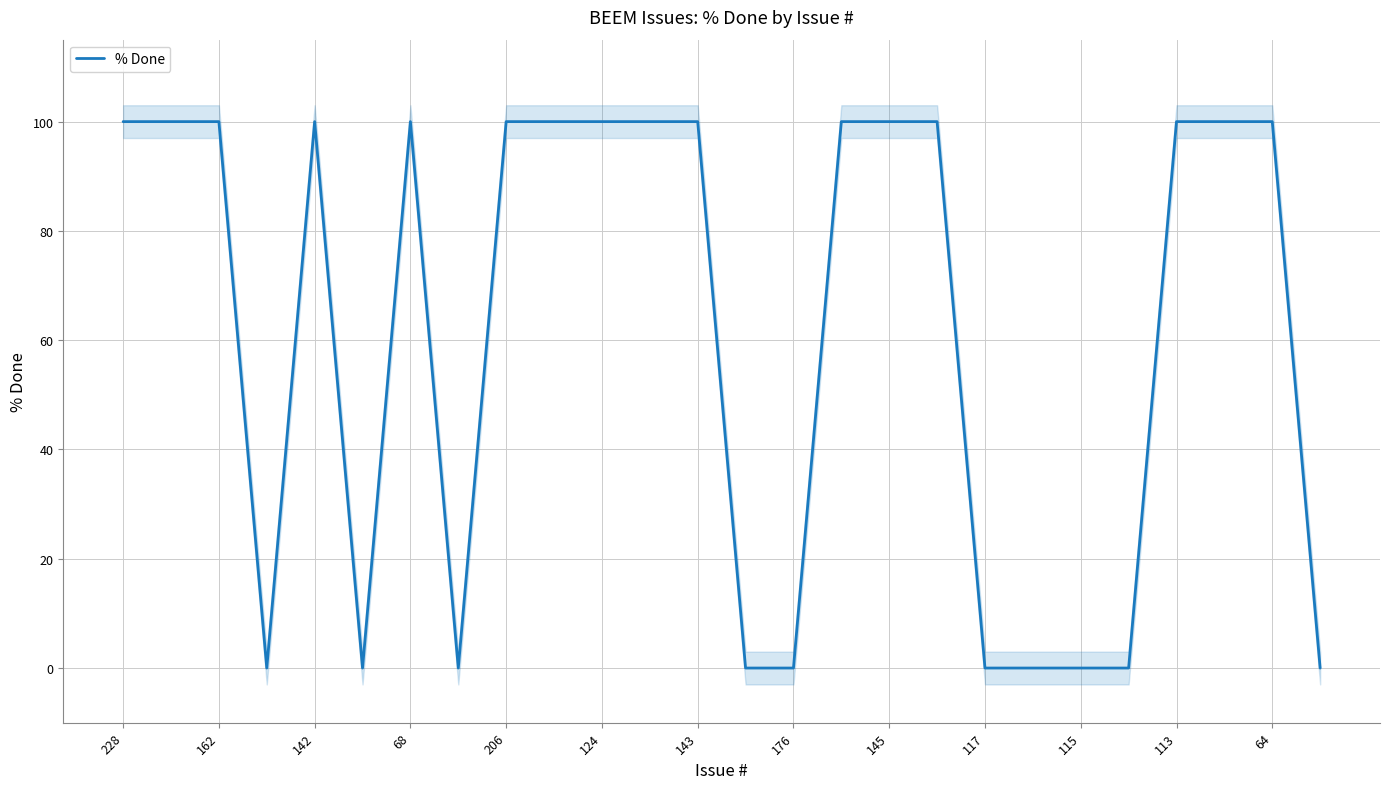

What is the greatest value displayed?

100